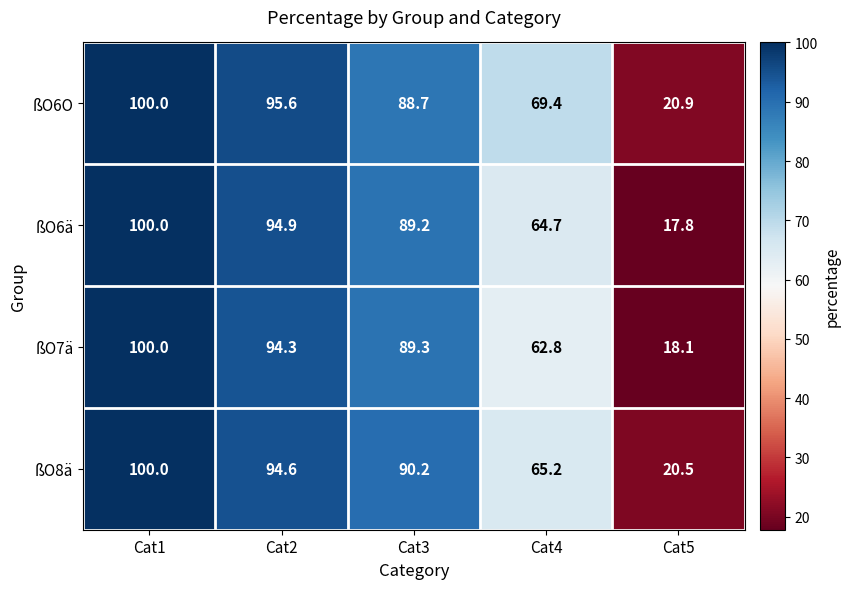

At which label does ßO7ä first exceed 89?

Cat1